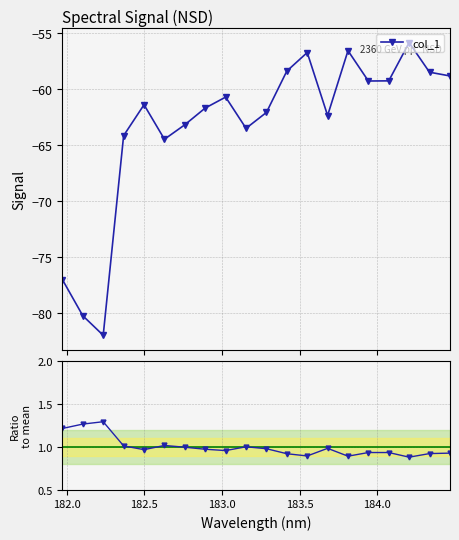

What is the value of the col_1 point at the 12th from the left?

-58.4